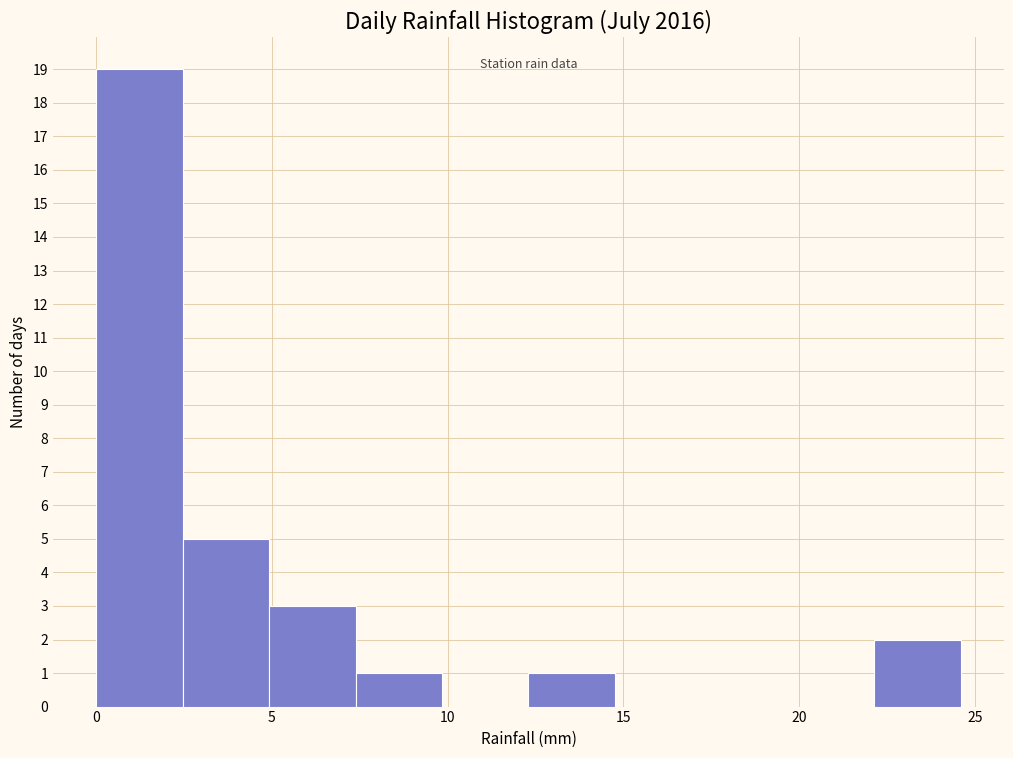

Reading left to right, list every bar in this chart as the range it spans on the x-axis followed by its height. Neither the bar edges nor the heights are printed on the chart, so give them approximately, as read against the axes.

0.0 to 2.5: 19
2.5 to 5.0: 5
5.0 to 7.5: 3
7.5 to 10.0: 1
10.0 to 12.5: 0
12.5 to 15.0: 1
15.0 to 17.0: 0
17.0 to 19.5: 0
19.5 to 22.0: 0
22.0 to 24.5: 2